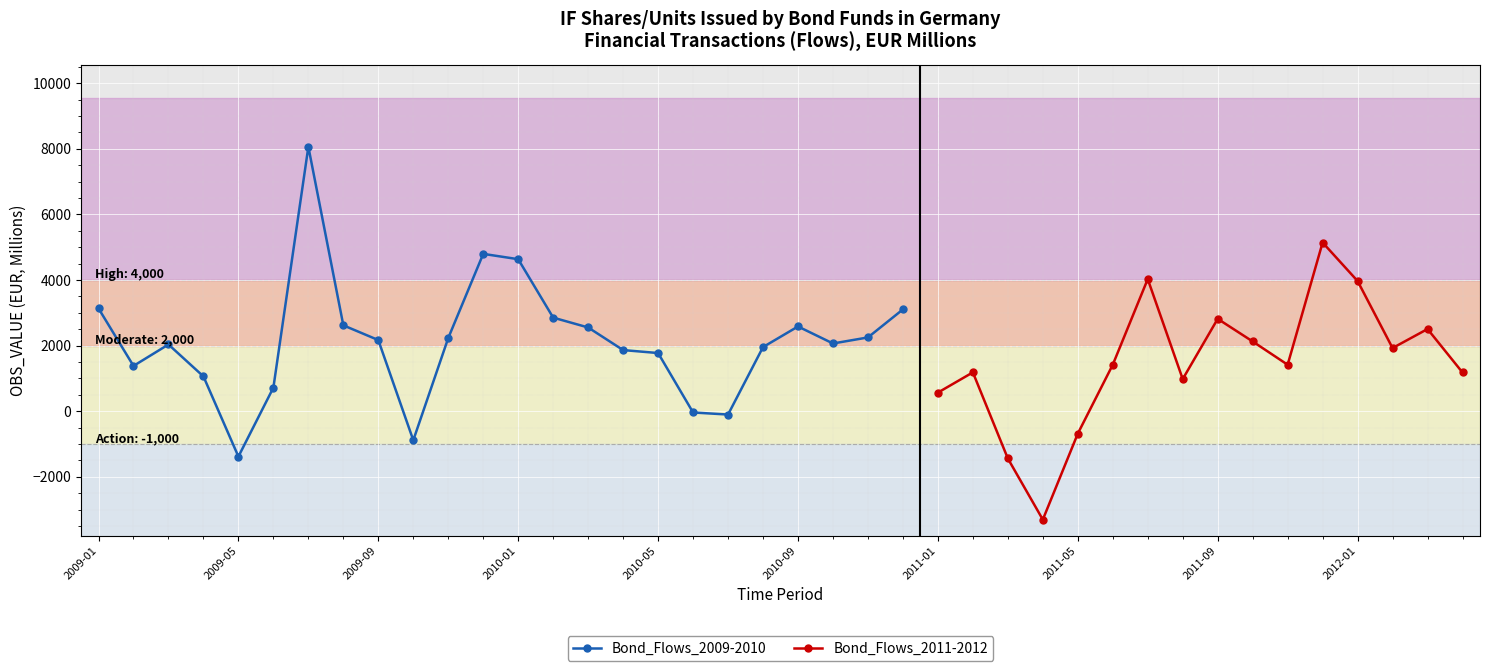

Which label corresponds to the largest value in the chart?

2009-07